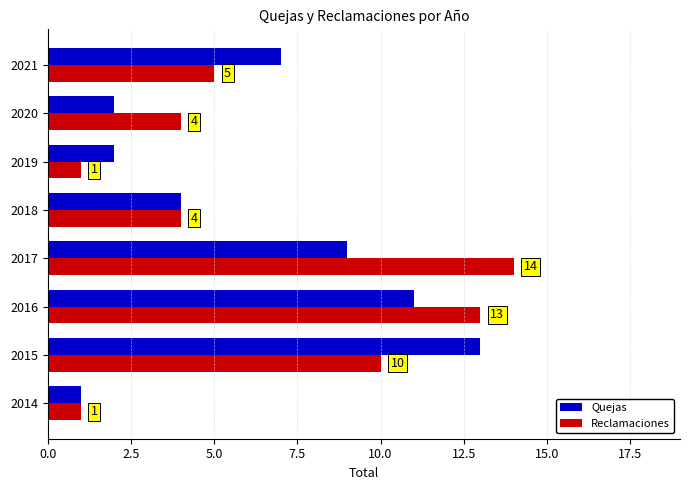

What is the sum of all Quejas values?

49